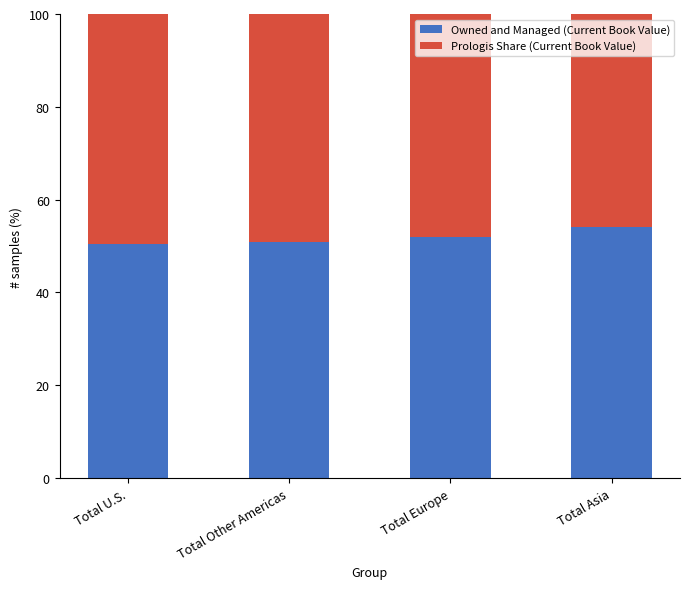

What is the total value across all series at Total Europe?

100.0